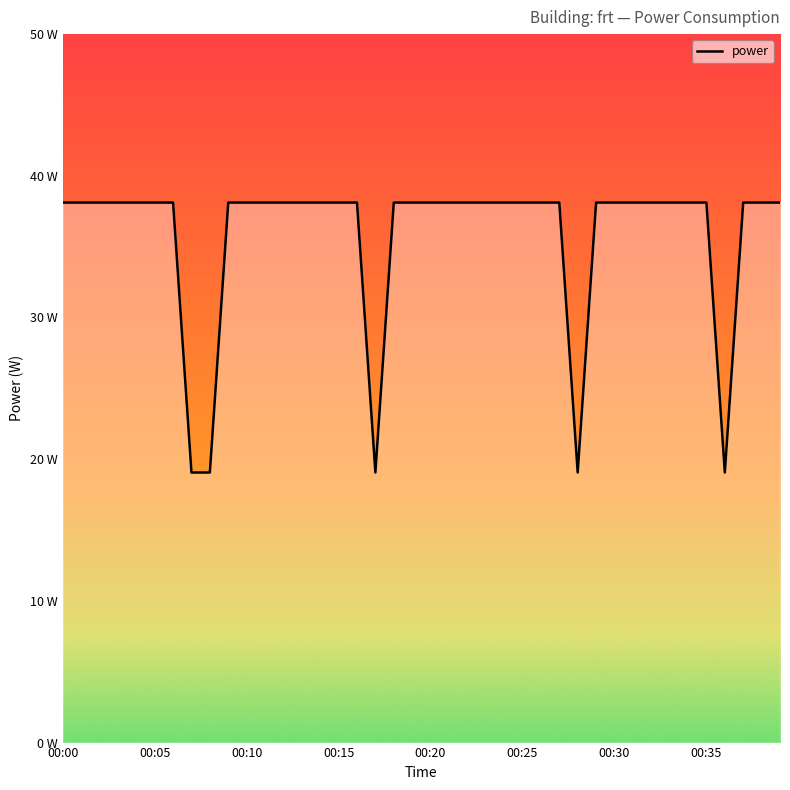

Does the chart have visible grid lines?

No